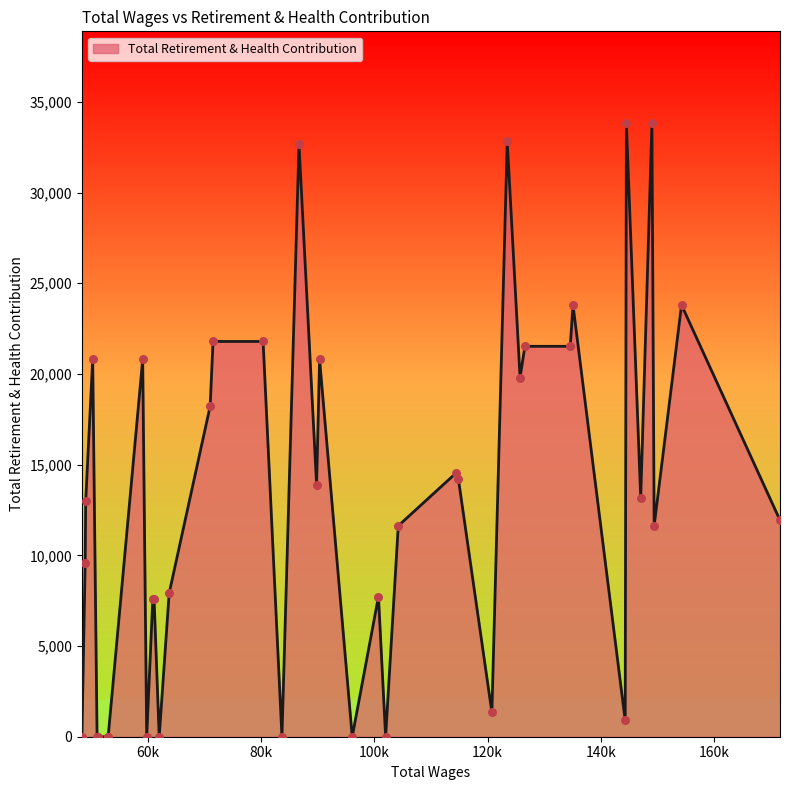

What is the difference between the maximum and minimum values?

33816